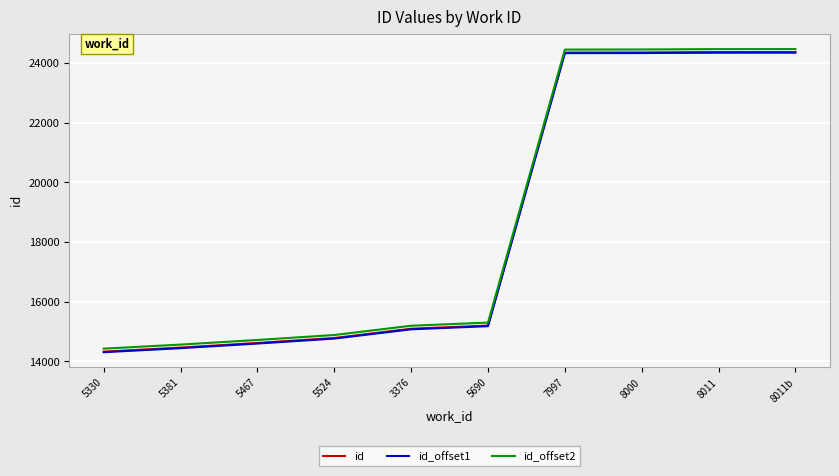

What is the lowest value of the id_offset2 series?

14430